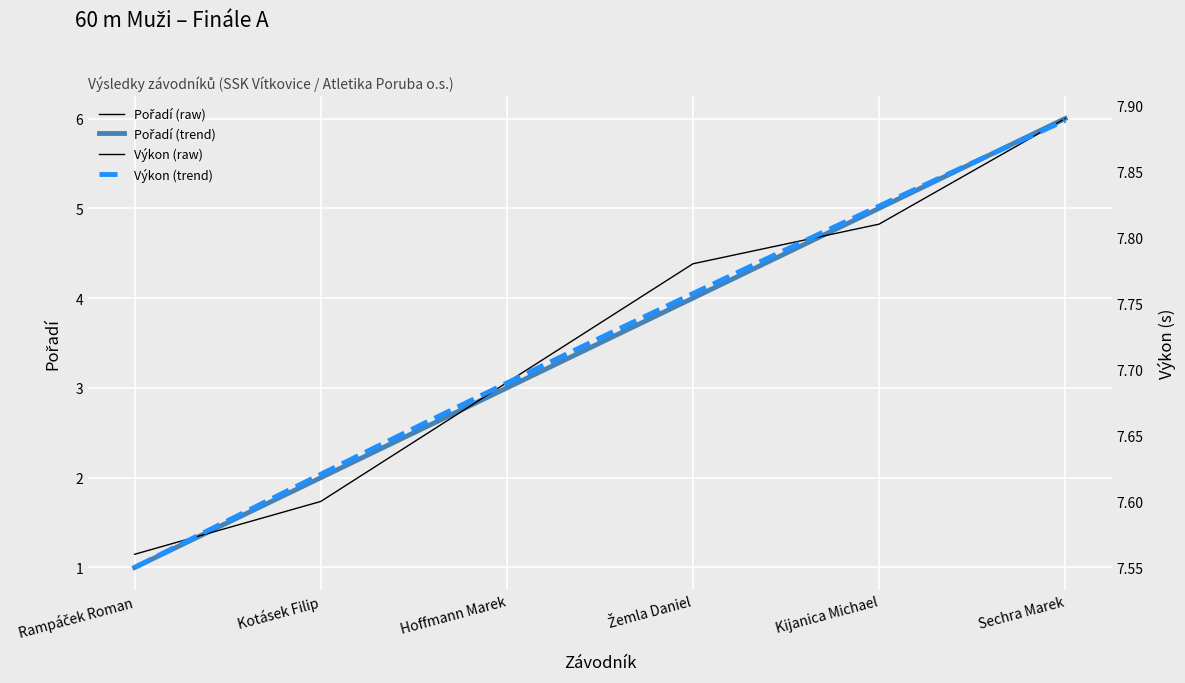

True or false: Pořadí and Výkon intersect in this chart.

False